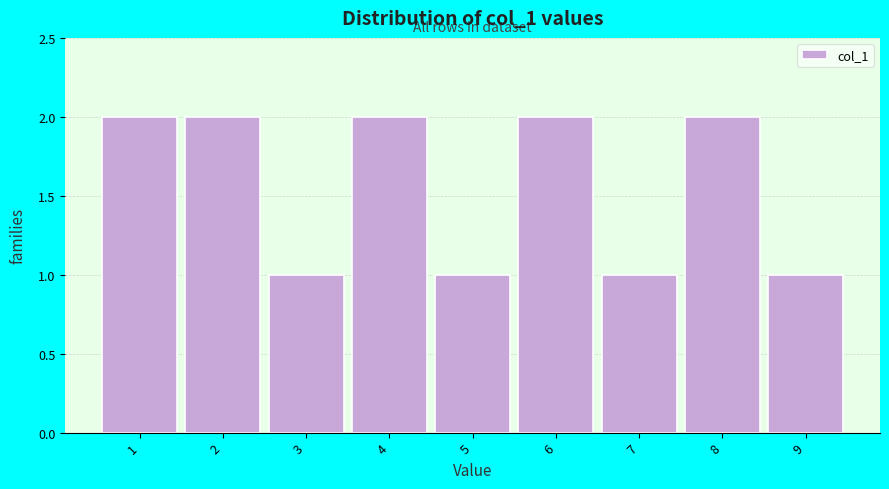

Reading left to right, what are all the values shown in this chart?

1=2	2=2	3=1	4=2	5=1	6=2	7=1	8=2	9=1